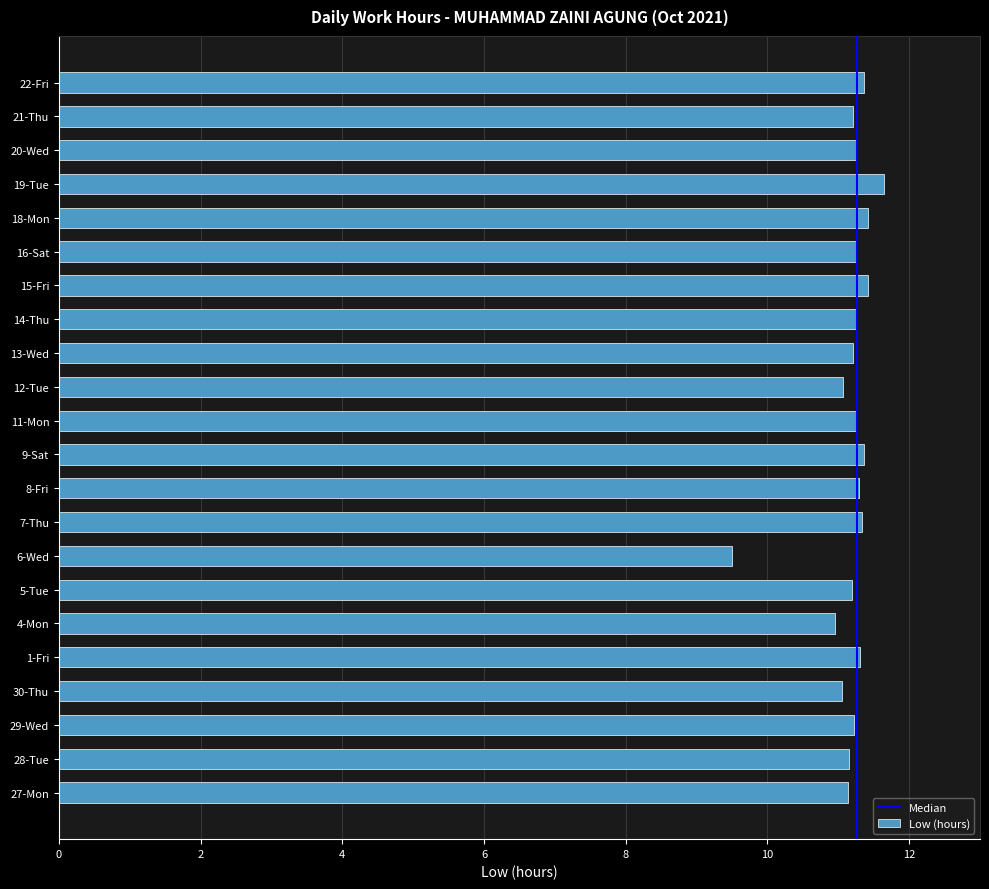

The value at 22-Fri is 11.4. True or false?

True